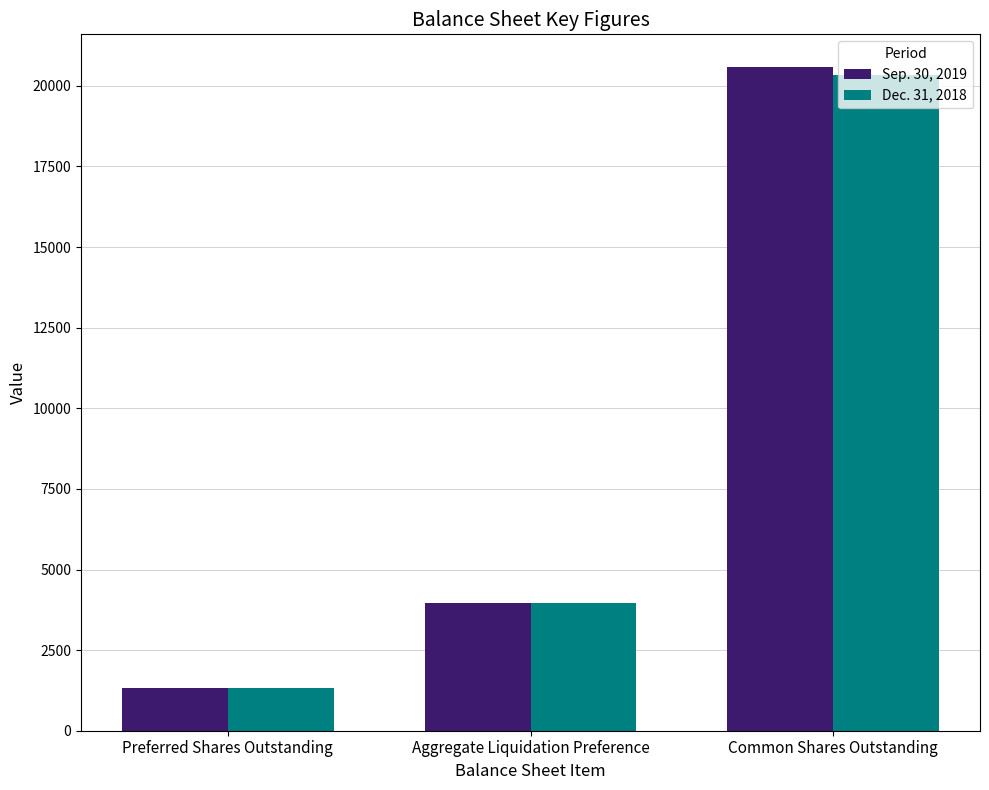

What is the label of the 2nd bar from the left?

Aggregate Liquidation Preference